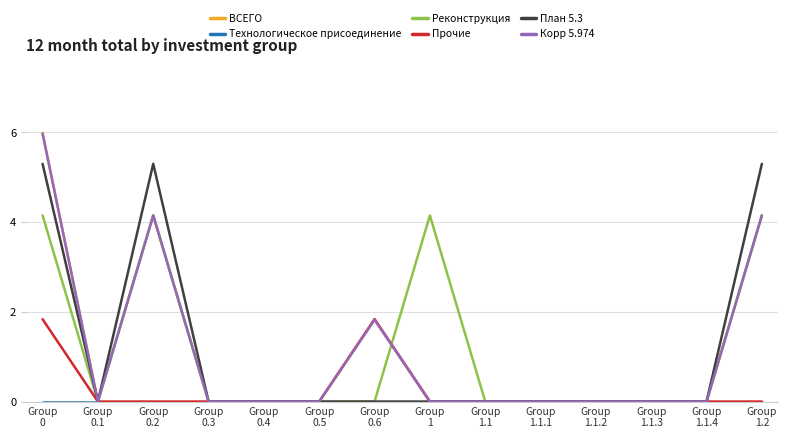

Which series has the largest range (max minus min)?

ВСЕГО